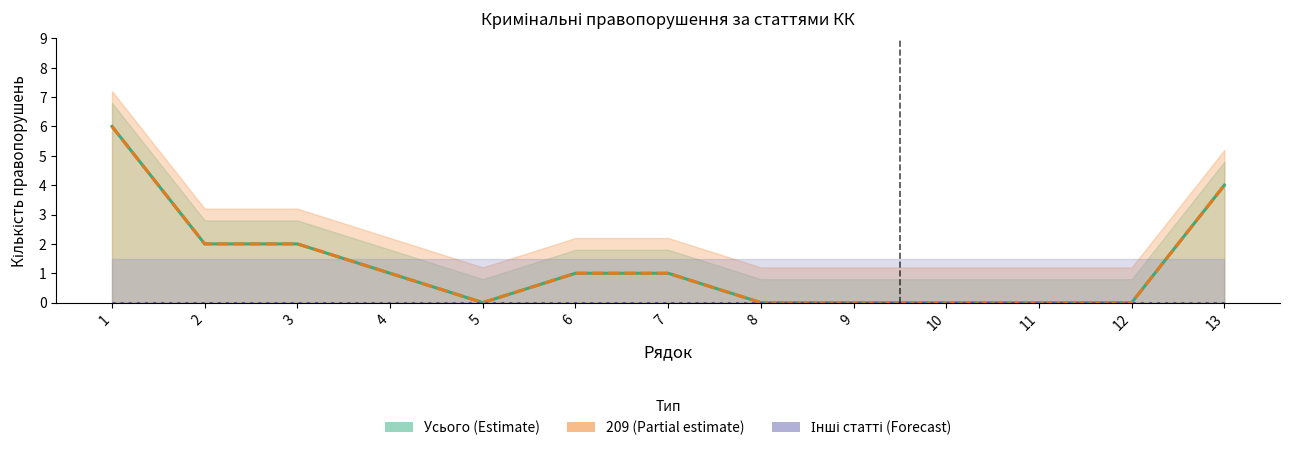

How many categories are shown in the chart?

13